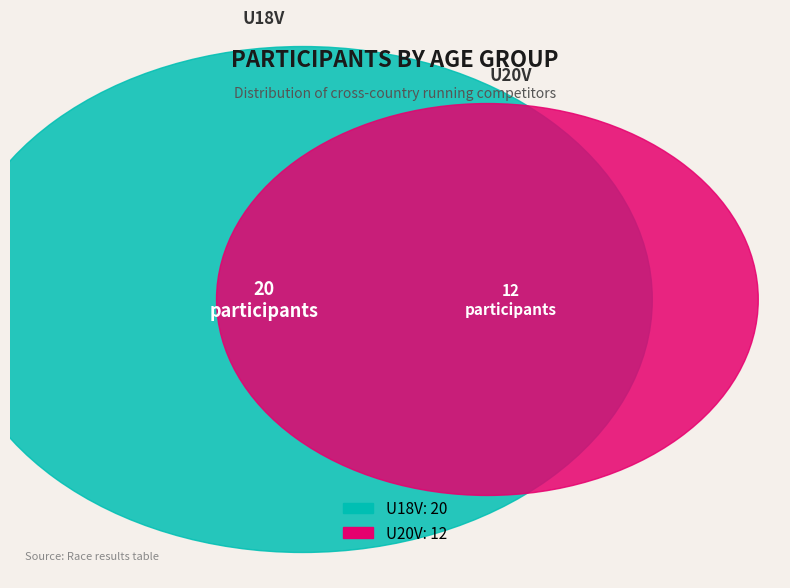

What percentage do U20V and U18V together represent?

100.0%